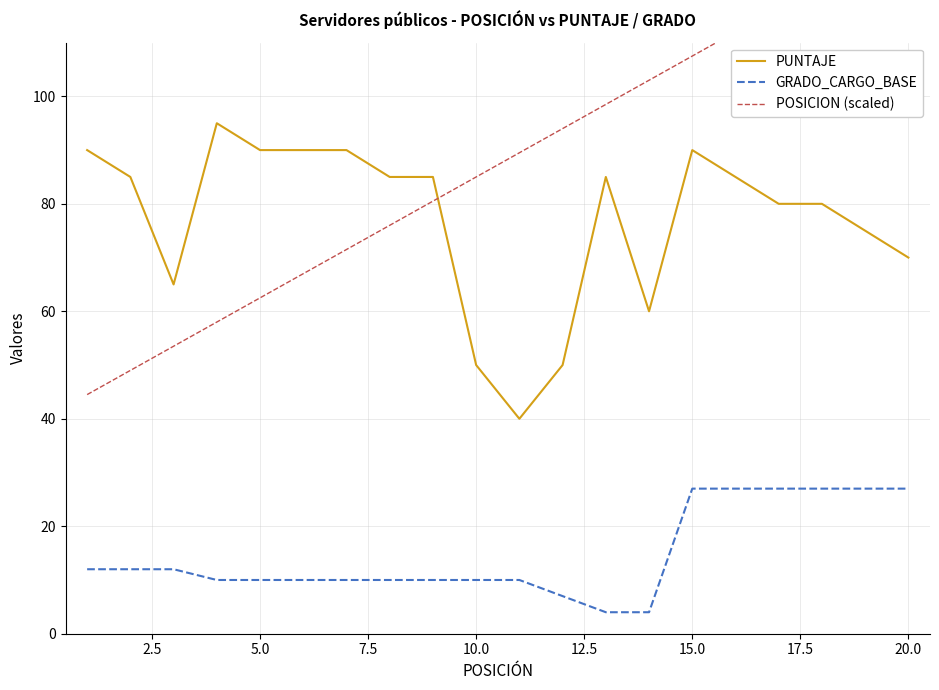

The GRADO_CARGO_BASE series shows 27 at 15.0. True or false?

True